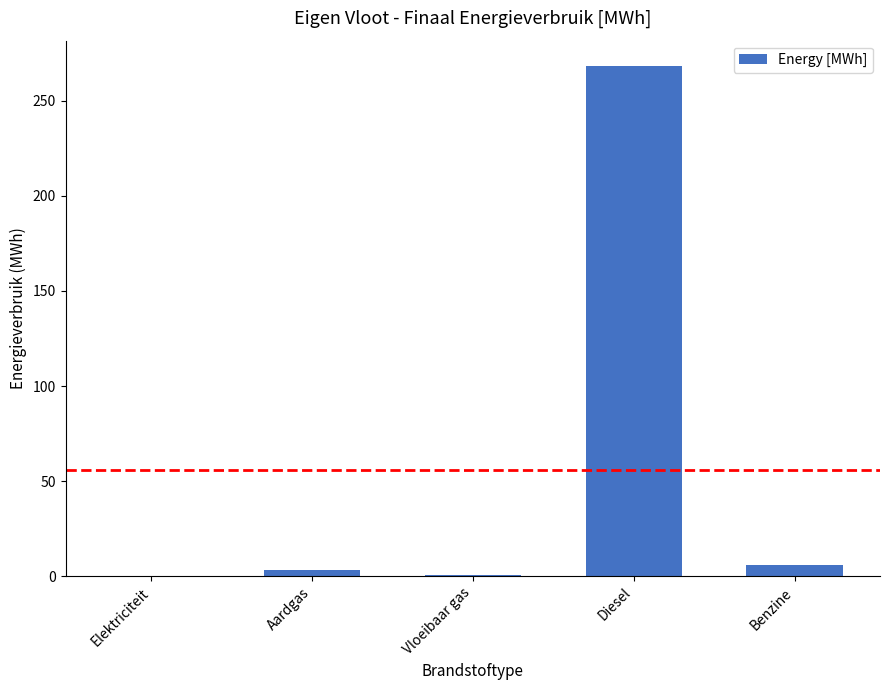

What is the change in value from Aardgas to Vloeibaar gas?

-2.8